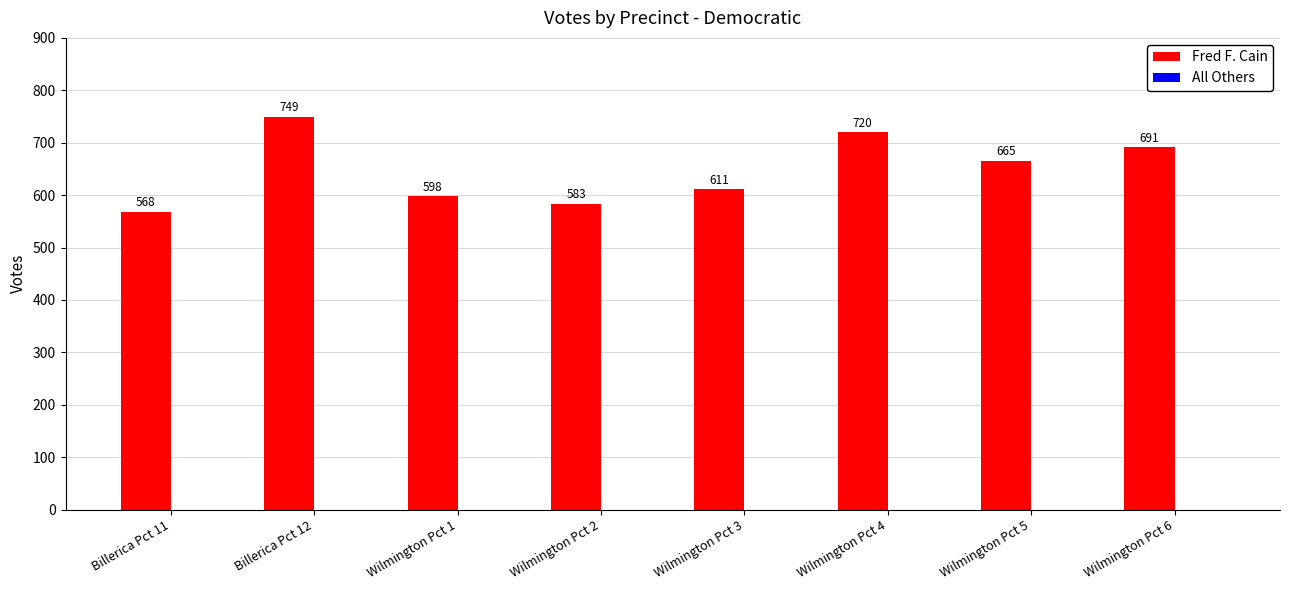

What is the label of the 2nd bar from the left?

Billerica Pct 12